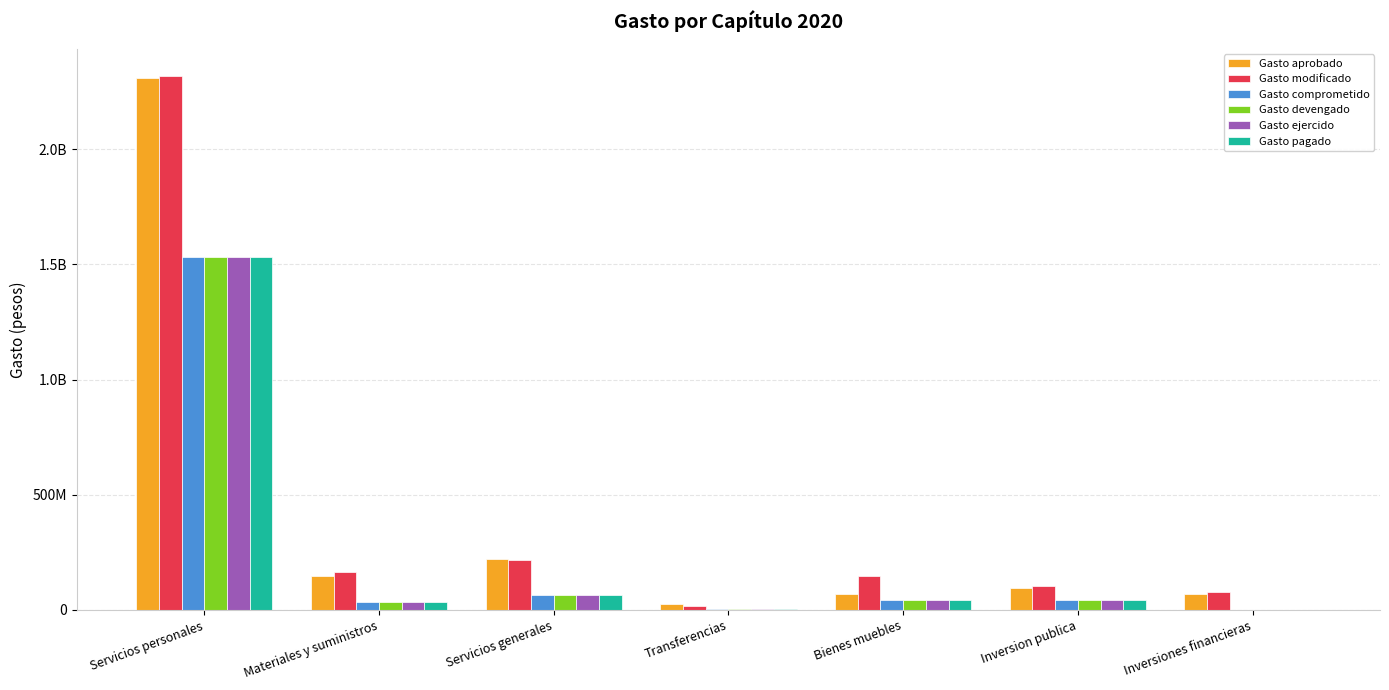

What is the spread (max minus min) of values at Inversion publica?

59364492